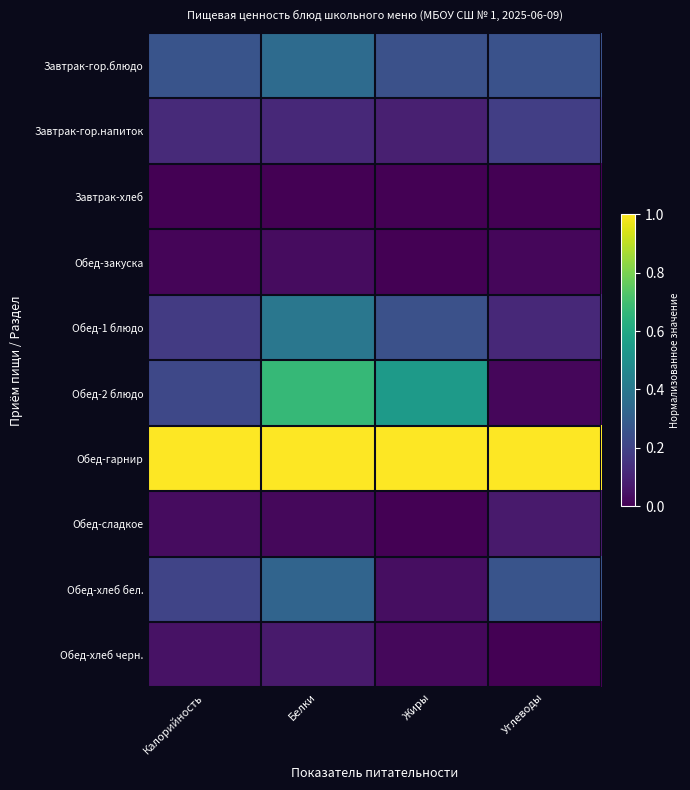

At Калорийность, list the series in order from largest to smallest.

Обед-гарнир, Завтрак-гор.блюдо, Обед-2 блюдо, Обед-хлеб бел., Обед-1 блюдо, Завтрак-гор.напиток, Обед-хлеб черн., Обед-сладкое, Обед-закуска, Завтрак-хлеб